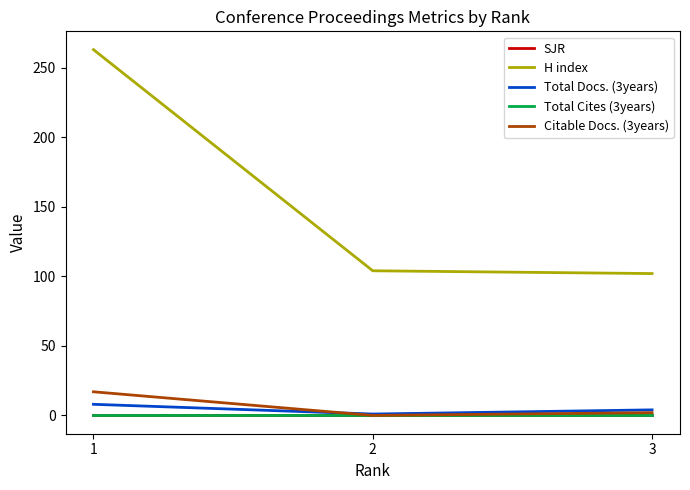

Is this an area chart (filled region under the line)?

No